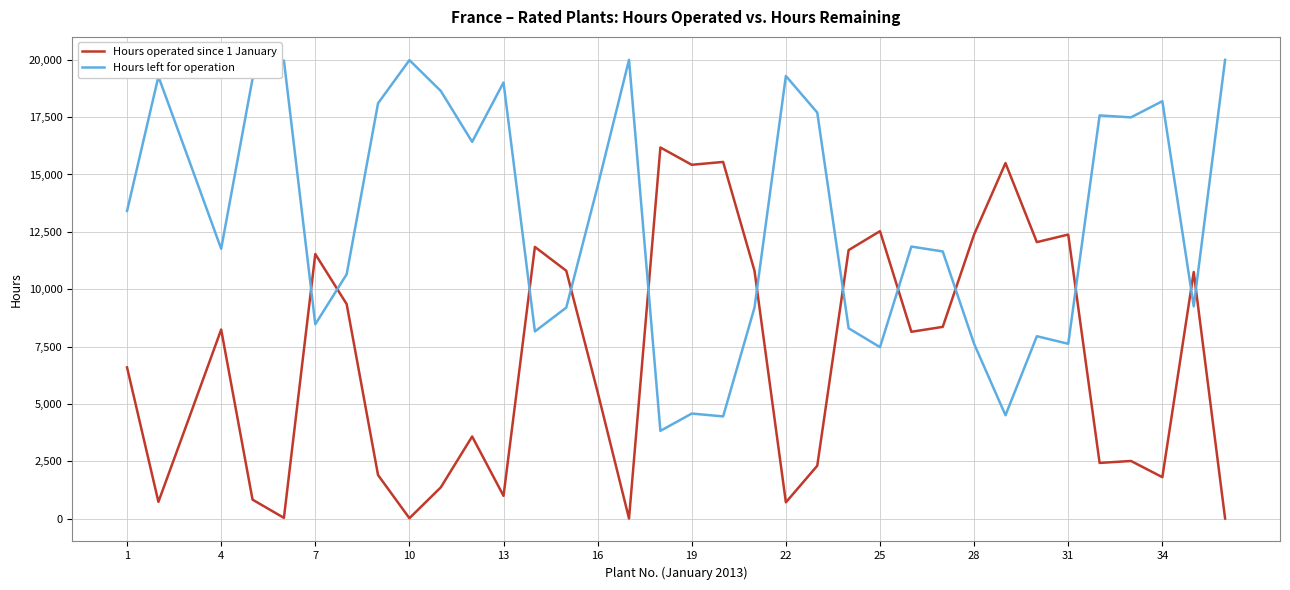

What is the highest value of the Hours left for operation series?

20000